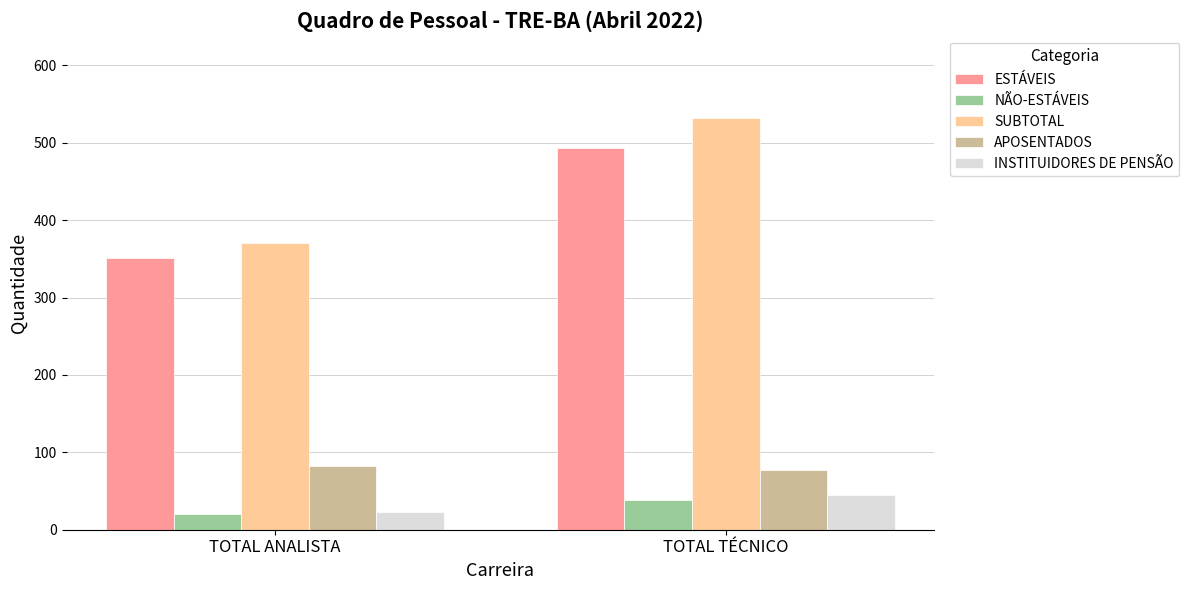

Which series has the largest range (max minus min)?

SUBTOTAL